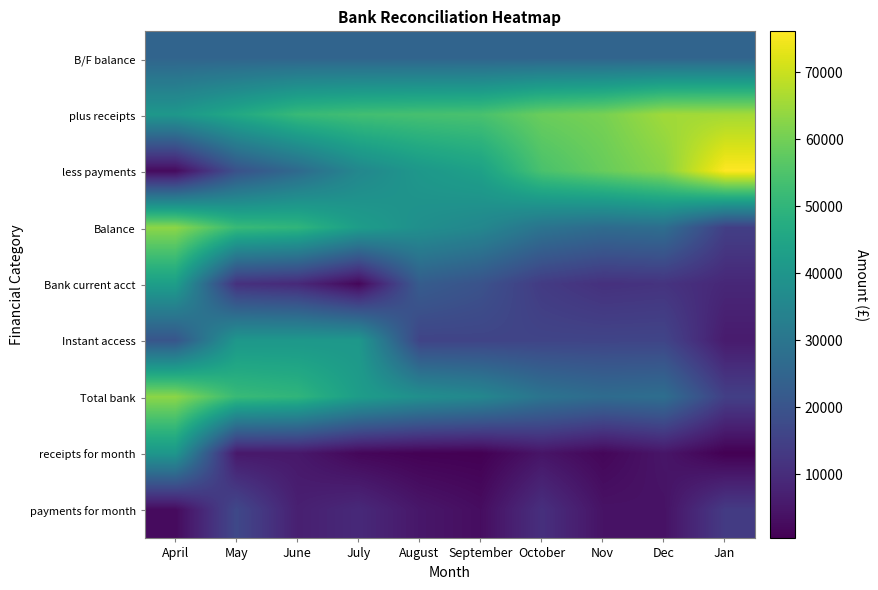

Rank the series at Nov from highest to lowest value.

plus receipts, less payments, Balance, Total bank, B/F balance, Instant access, Bank current acct, payments for month, receipts for month